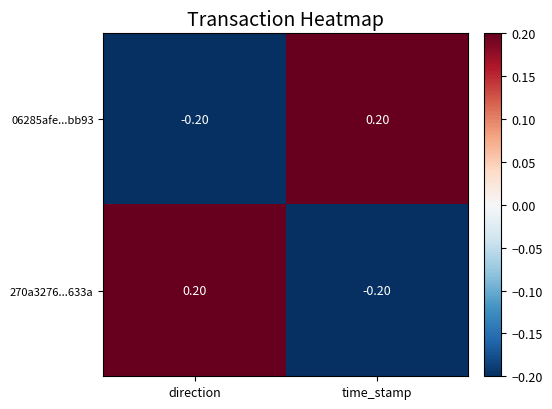

What is the spread (max minus min) of values at direction?

0.4